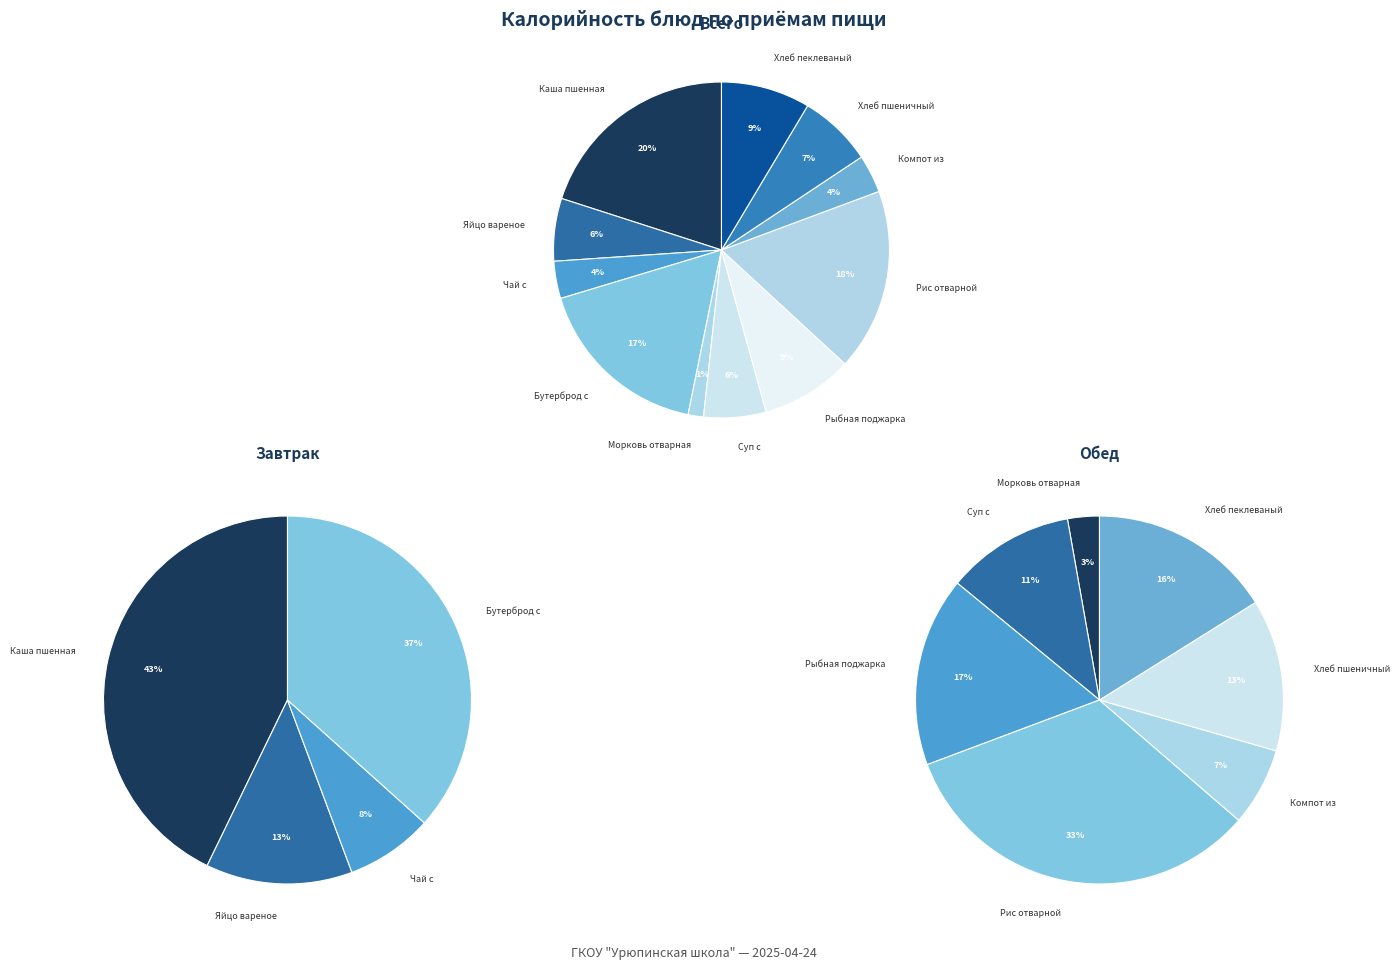

How many slices are in this pie chart?

11